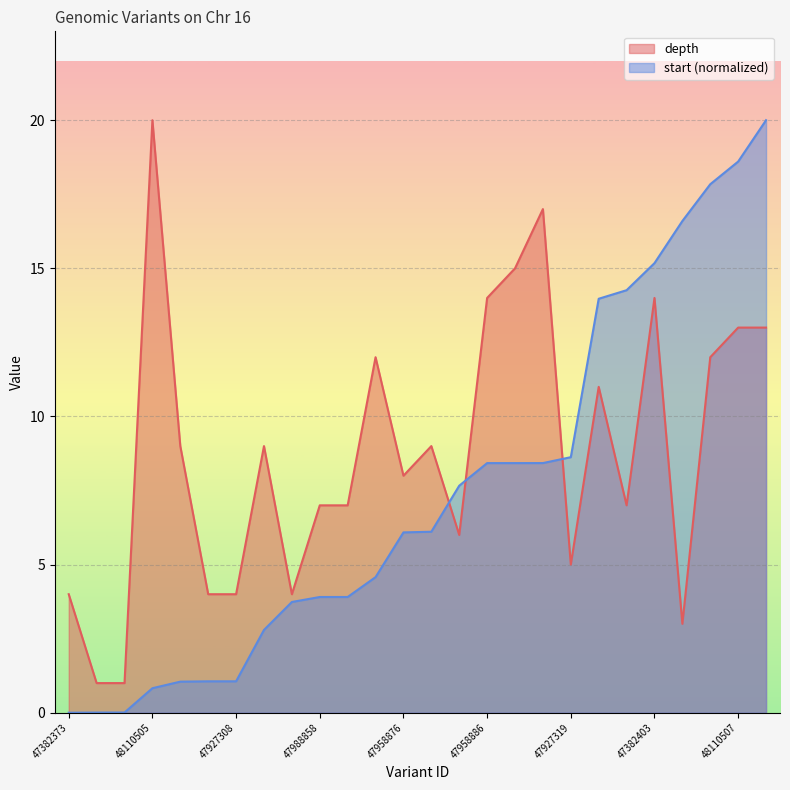

What is the label of the 17th point from the left?

47382397